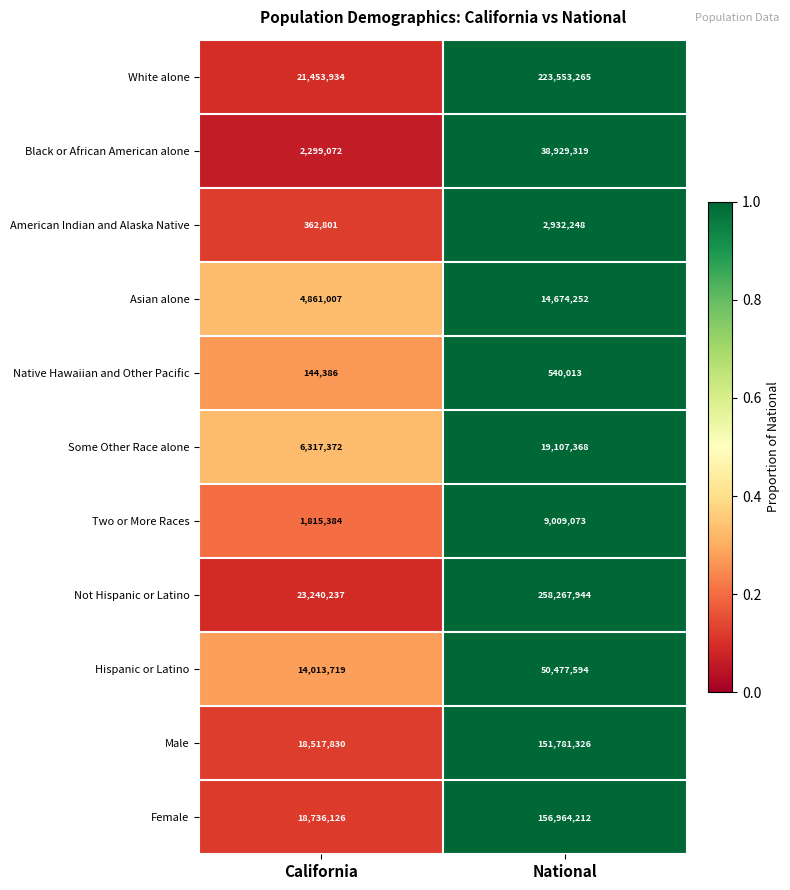

What is the sum of all Native Hawaiian and Other Pacific values?

684399